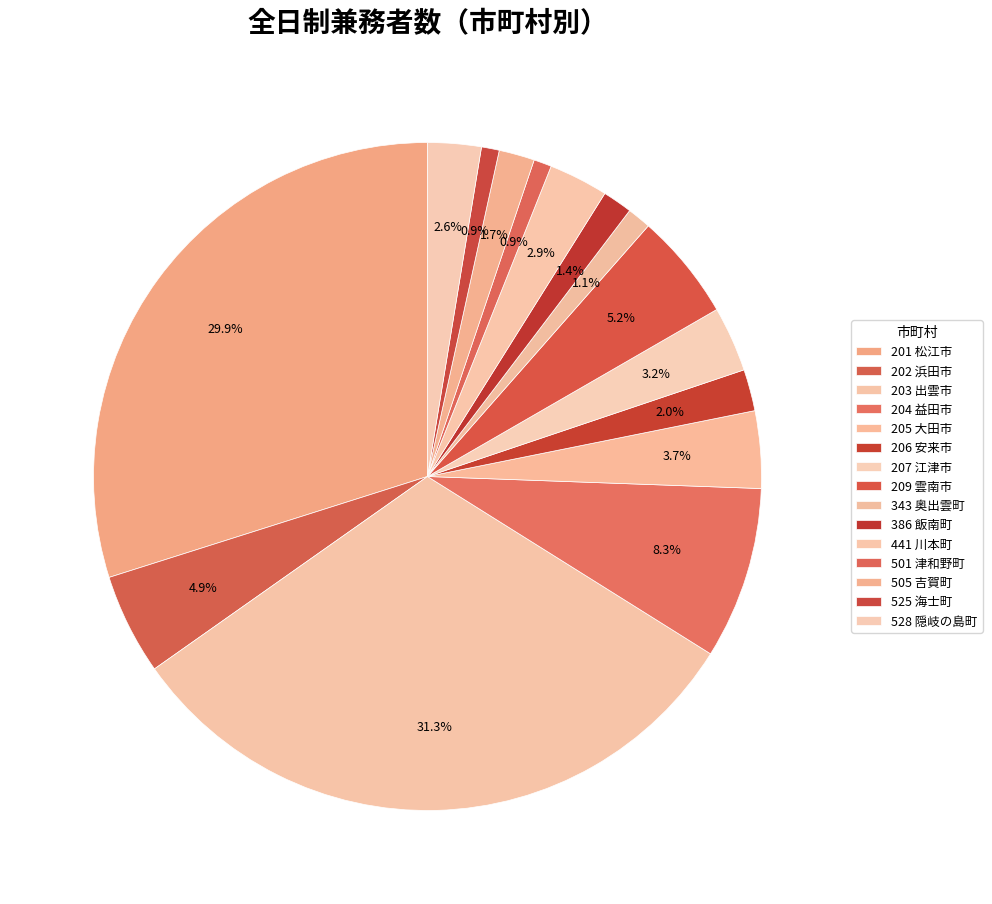

Does 343 奥出雲町 represent more than half of the total?

No